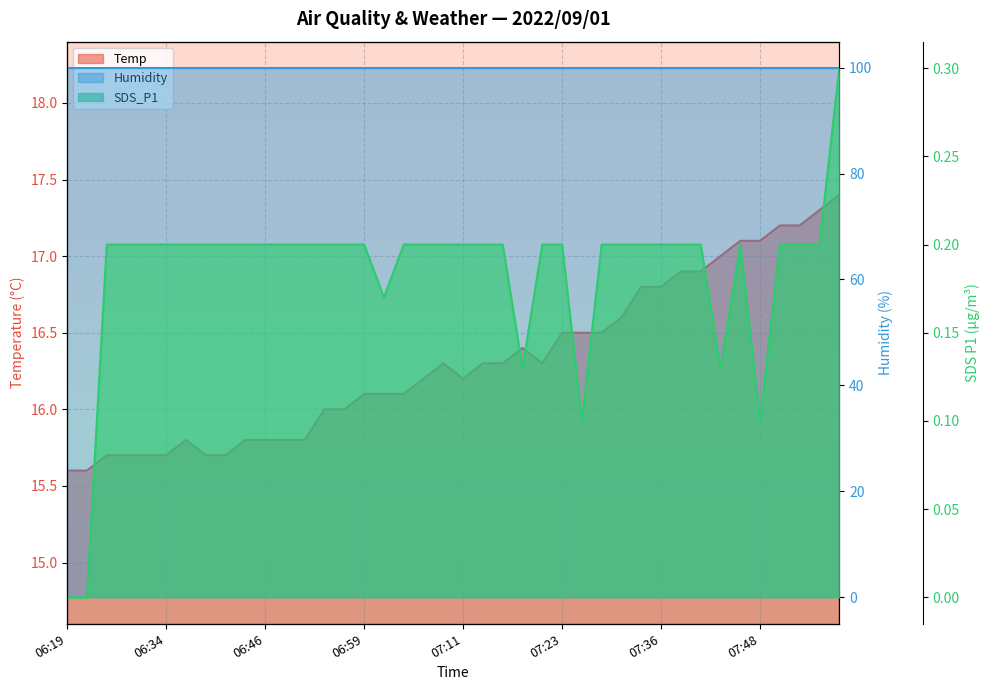

What position from the left is 07:01?

17